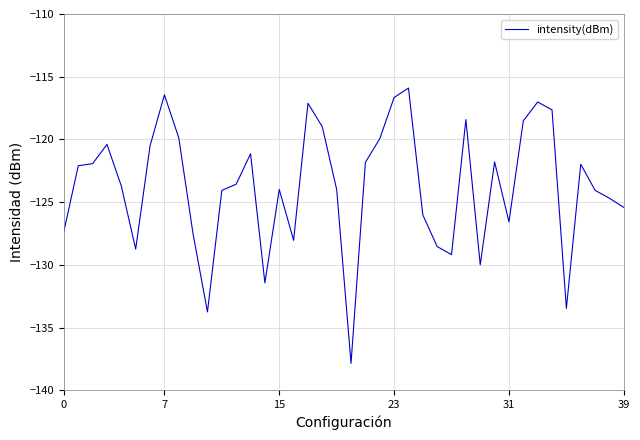

What is the maximum value shown in the chart?

-115.9